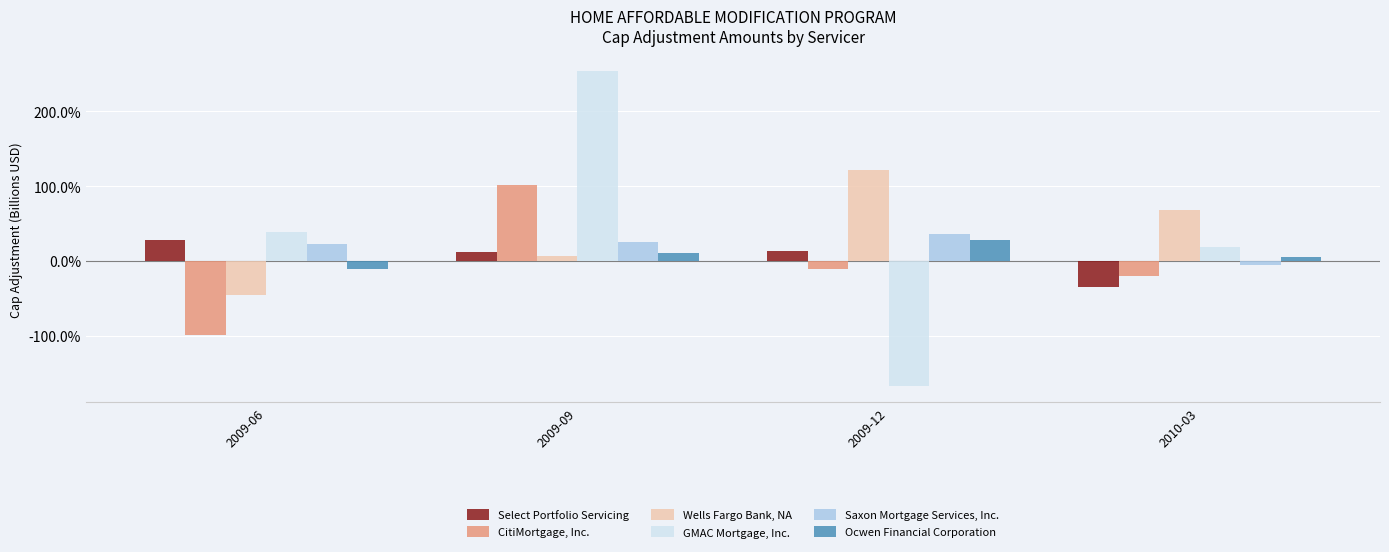

Is the value of Wells Fargo Bank, NA at 2010-03 greater than the value of Saxon Mortgage Services, Inc. at 2010-03?

Yes